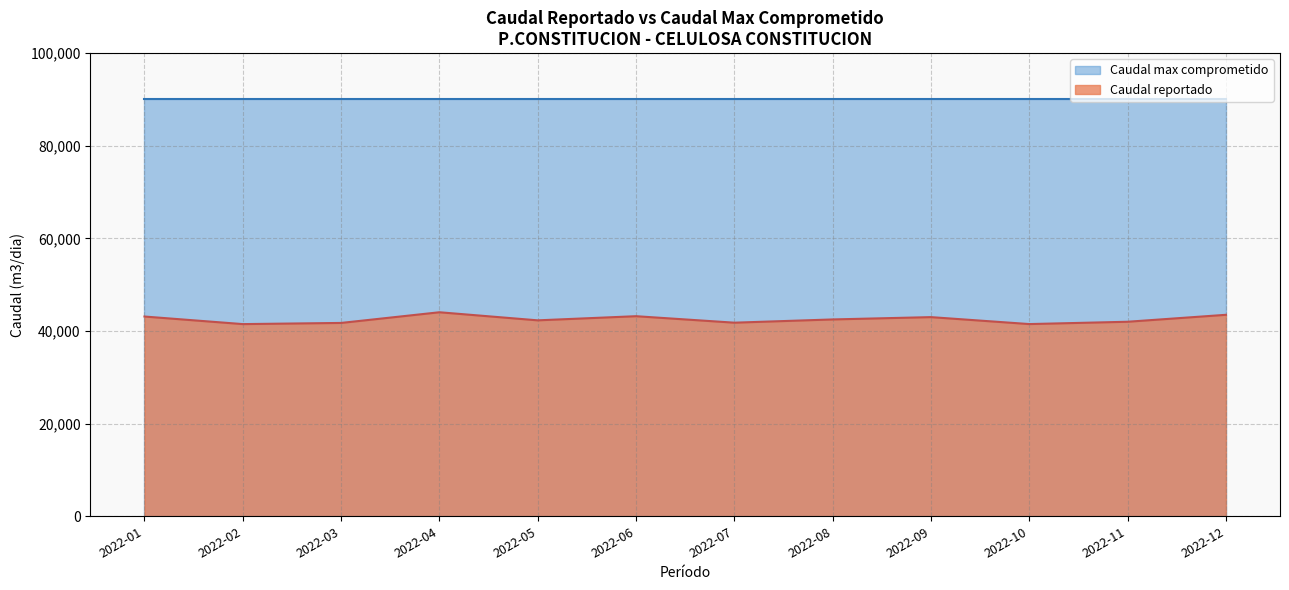

At which category is the sum across all series the highest?

2022-04